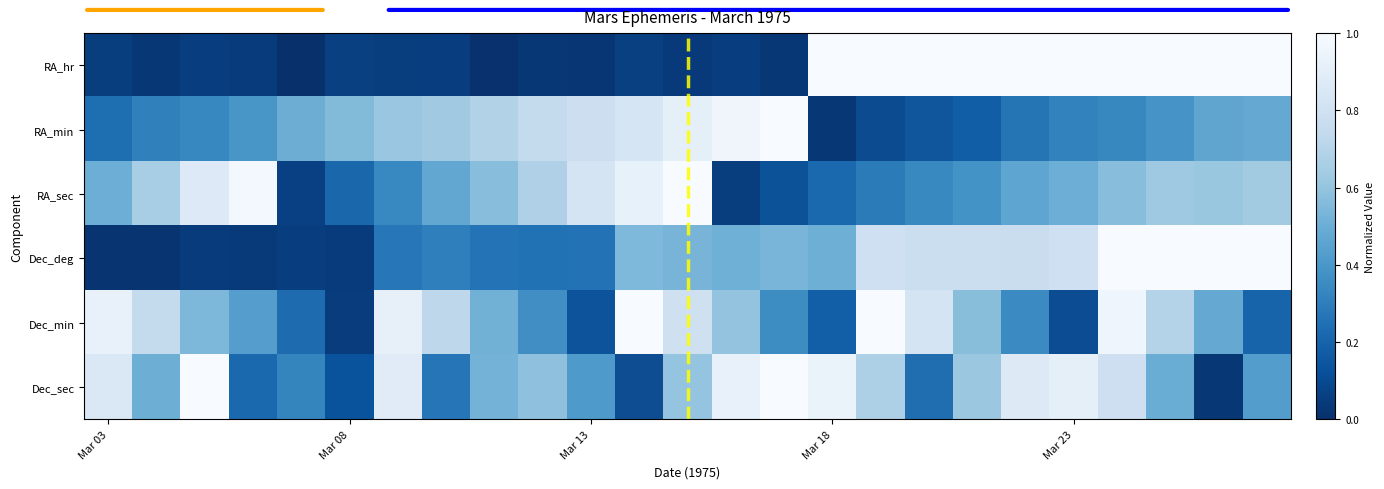

Which has a higher value, 6 or 21?

21